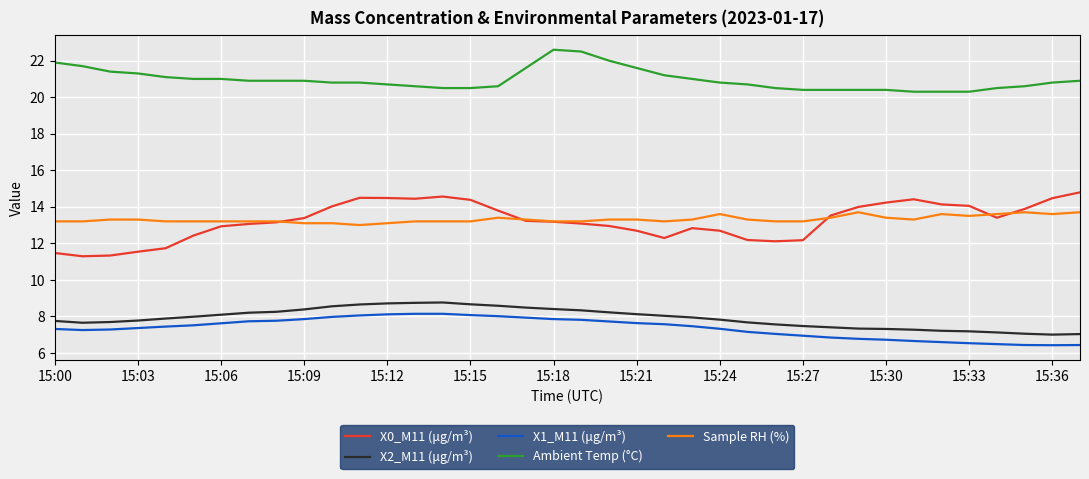

Which series has the largest total across all categories?

Ambient Temp (°C)